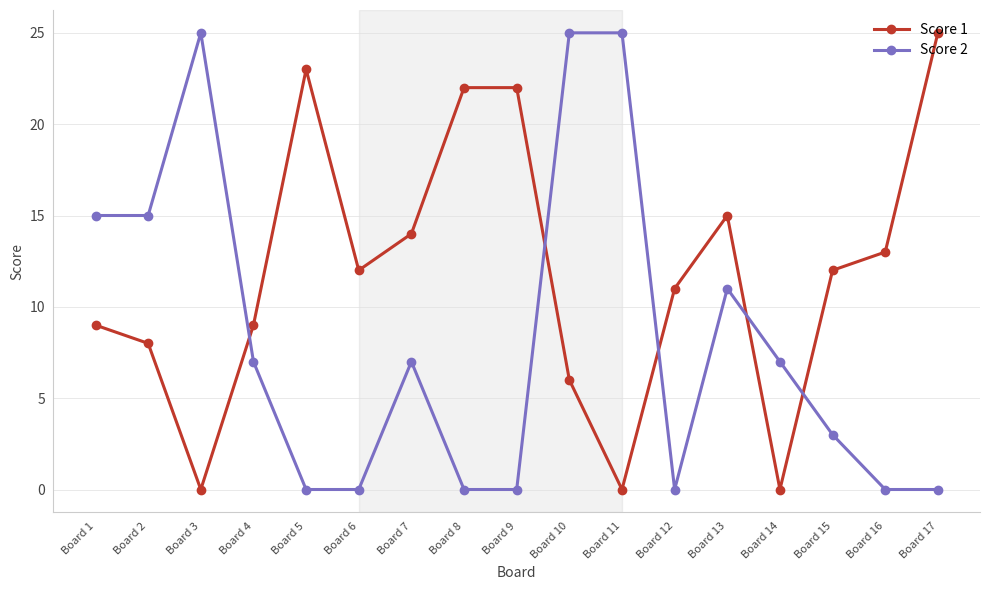

What is the maximum value shown in the chart?

25